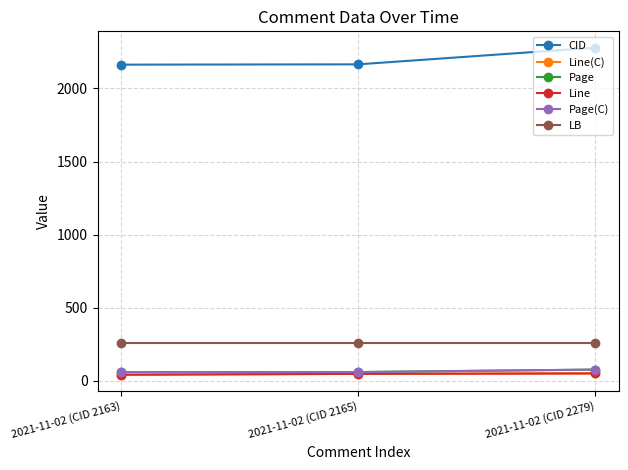

Does the chart have visible grid lines?

Yes